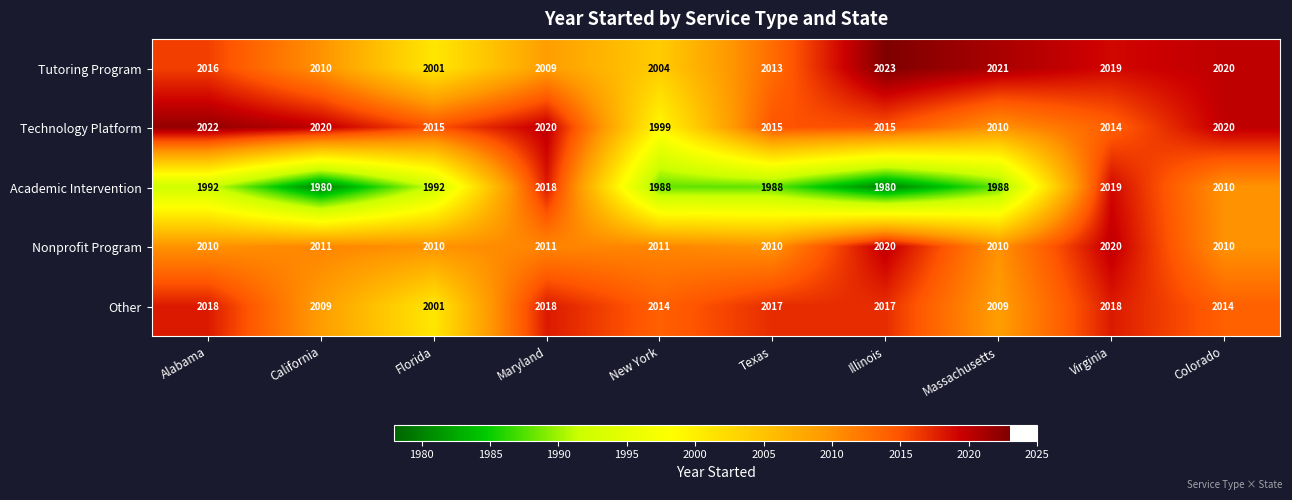

What is the average value of the Tutoring Program series?

2014